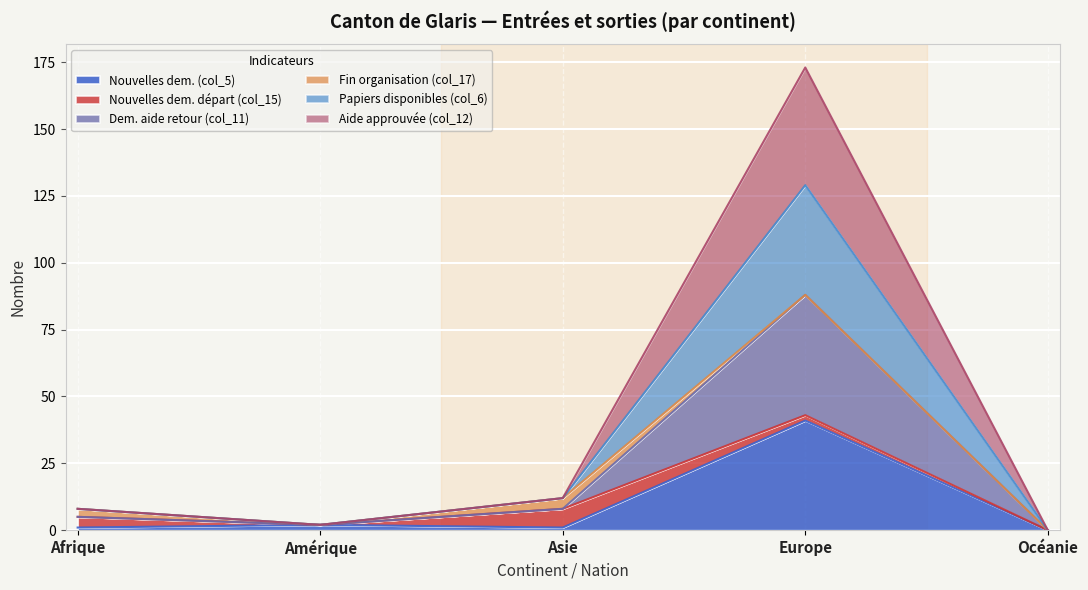

Is it true that Nouvelles dem. (col_5) equals 1 at Asie?

True